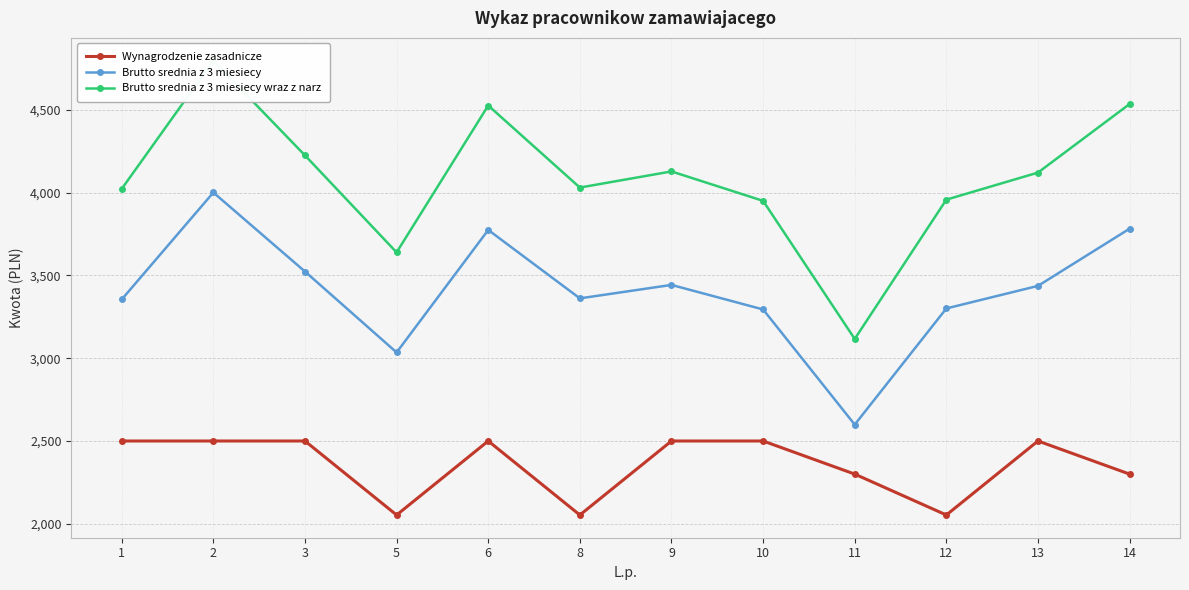

What value does the Brutto srednia z 3 miesiecy series have at 11?

2599.0